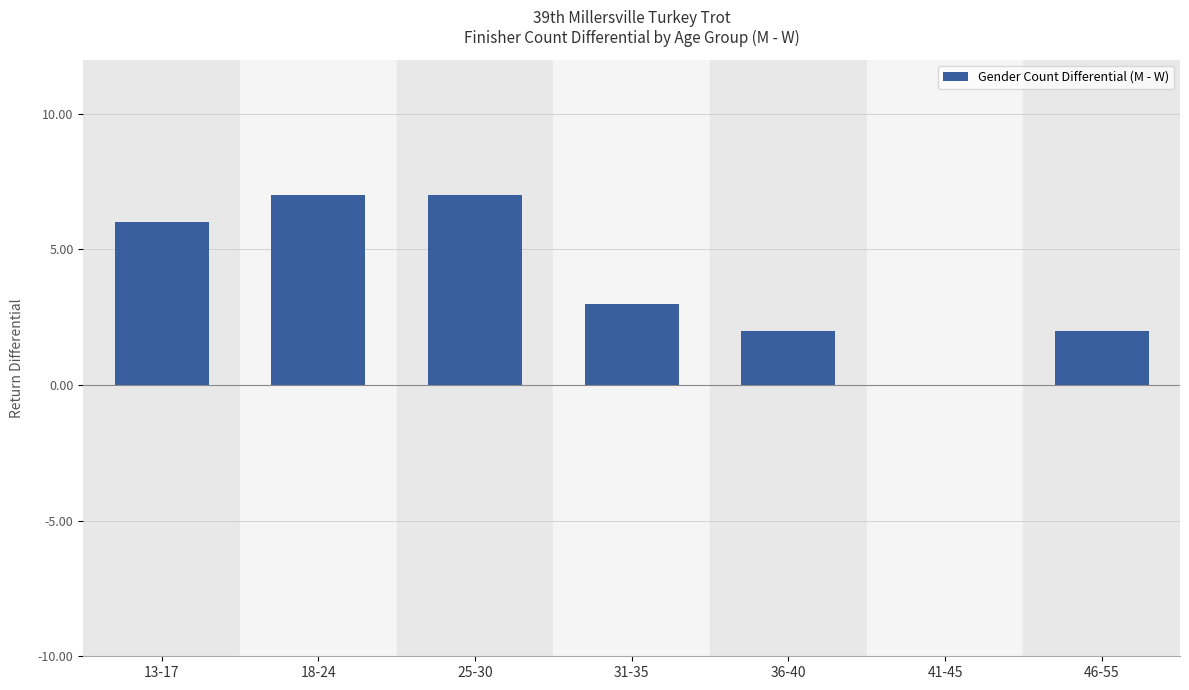

How many values are above zero?

6